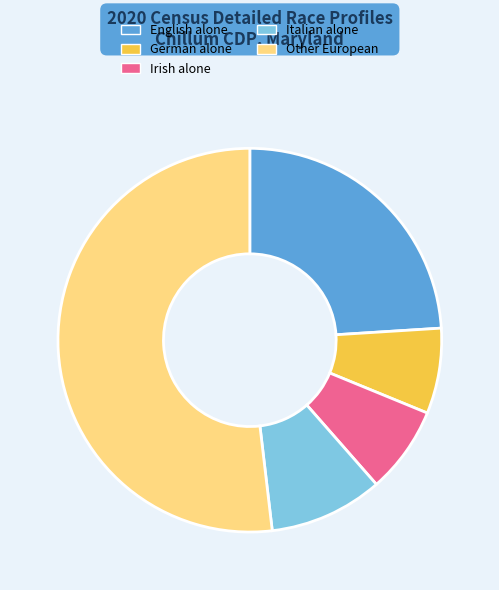

Between Italian alone and Irish alone, which is larger?

Italian alone